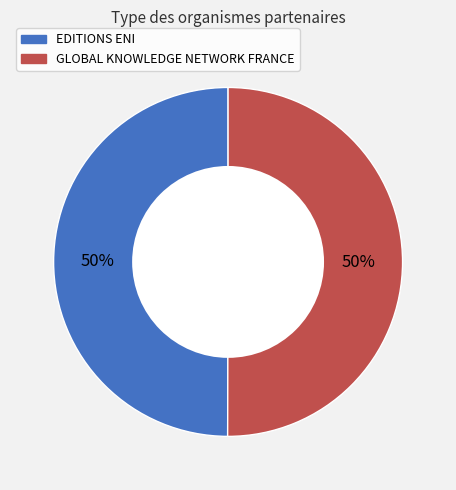

The EDITIONS ENI slice represents 37% of the pie. True or false?

False